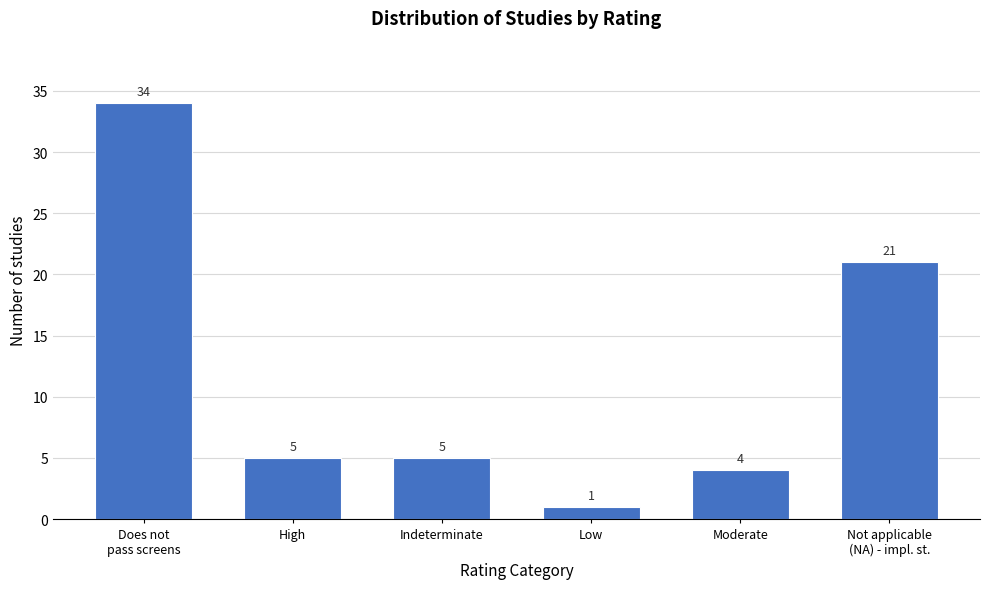

Reading right to left, transcribe all the data shown in this chart.

21	4	1	5	5	34